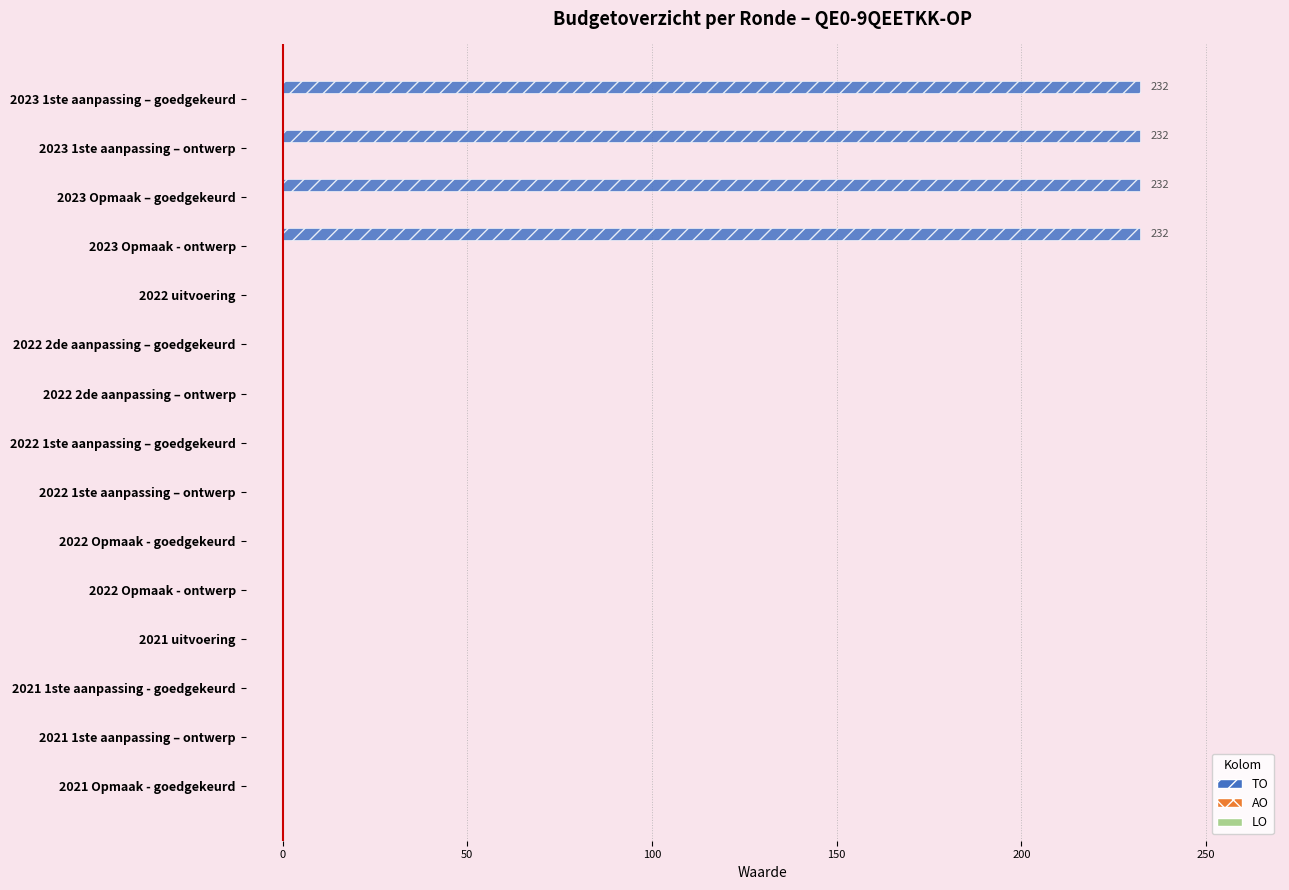

What is the sum of all values?

928